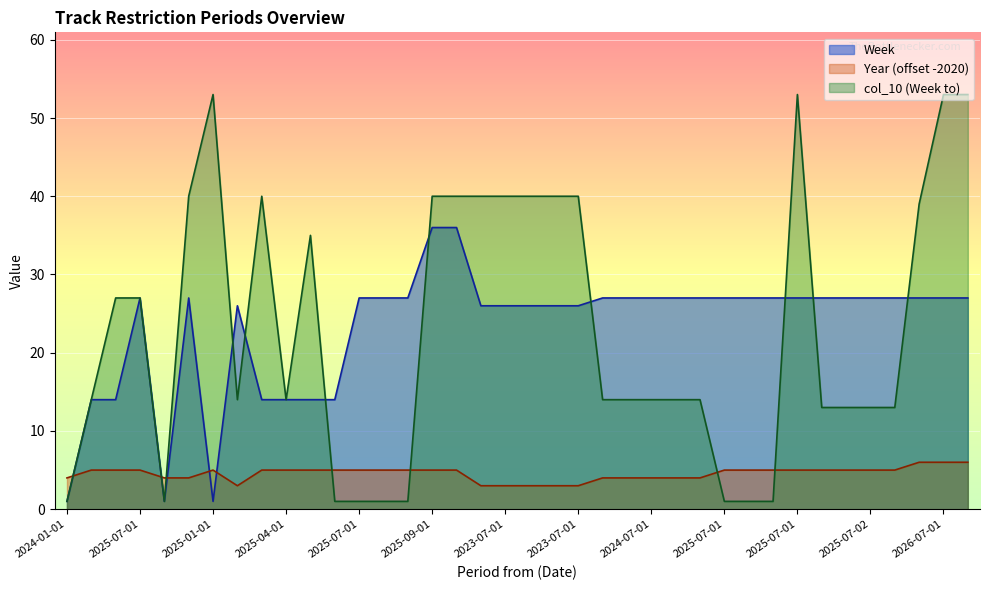

Which has a higher value, 2025-07-01 or 2025-07-02?

2025-07-01